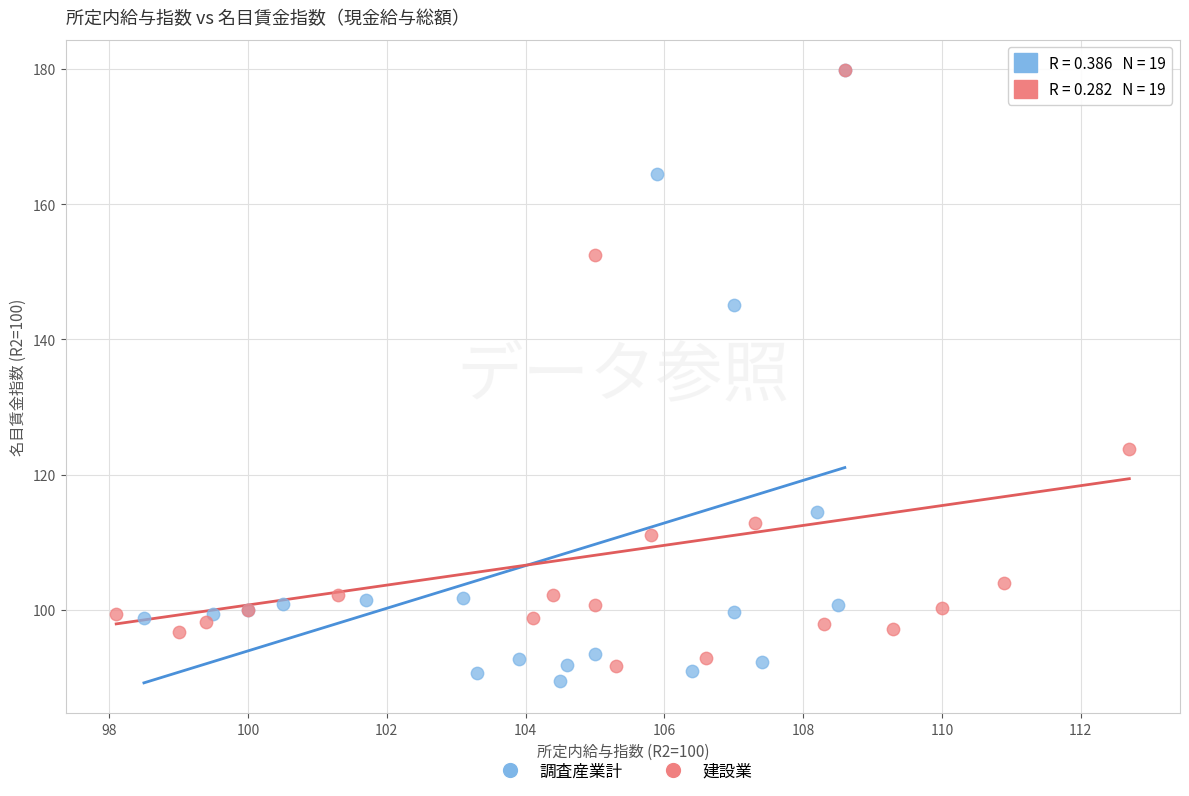

Which series has the largest Y range (max minus min)?

調査産業計